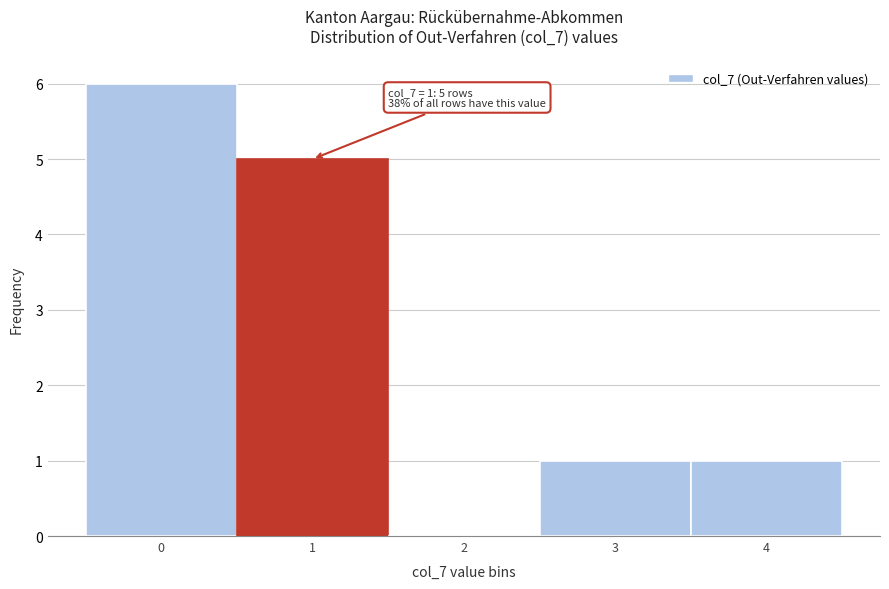

Over which range of the x-axis is the bar tallest?

-0.5 to 0.5